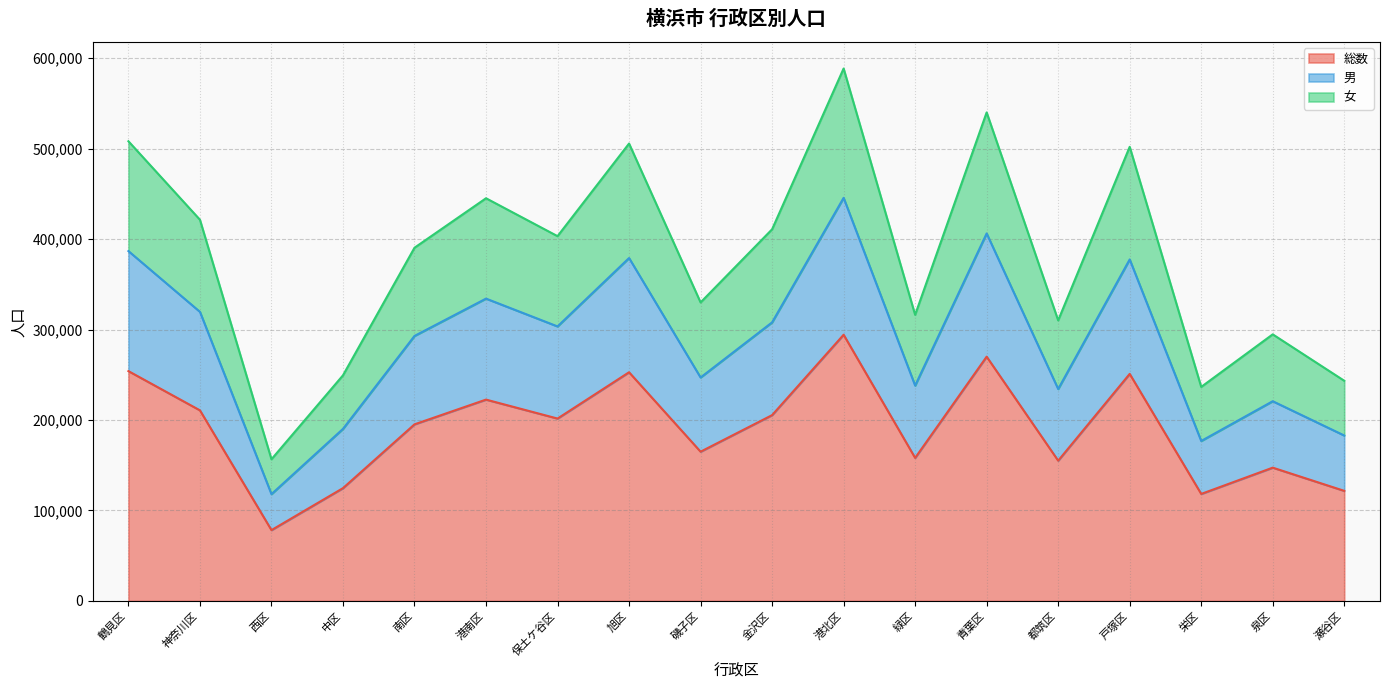

True or false: 男 and 女 intersect in this chart.

False